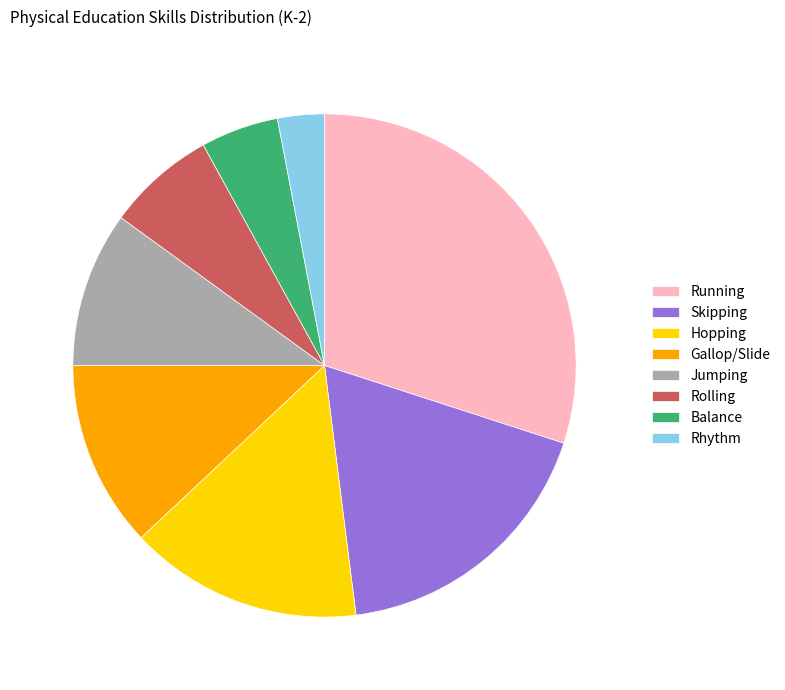

Rank the categories by value from highest to lowest.

Running, Skipping, Hopping, Gallop/Slide, Jumping, Rolling, Balance, Rhythm